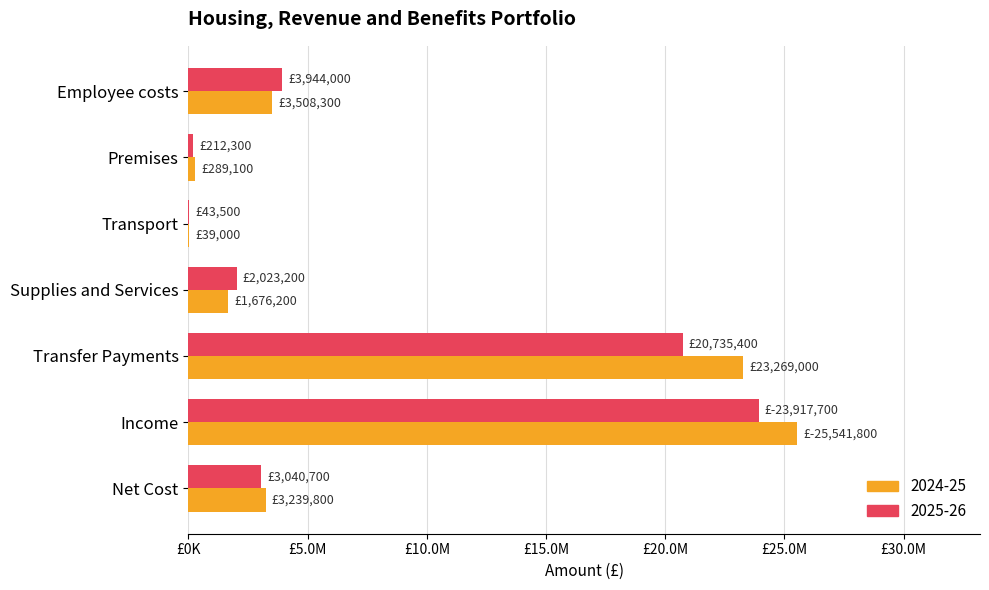

What are all the series names shown in the legend?

2024-25, 2025-26